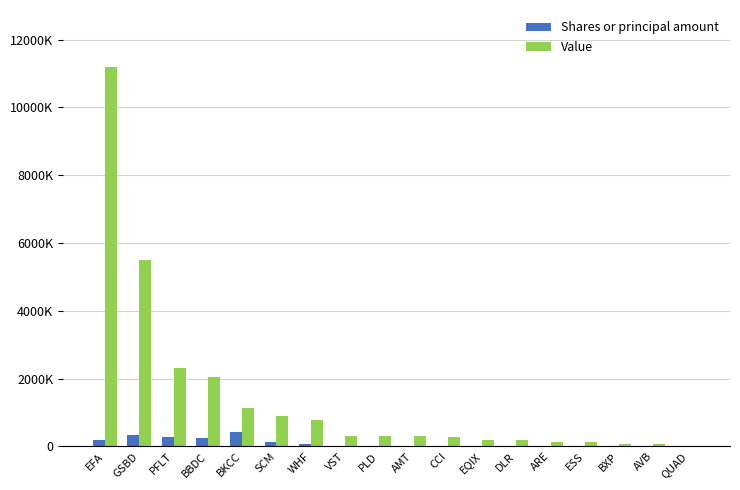

What is the label of the 18th bar from the right?

EFA